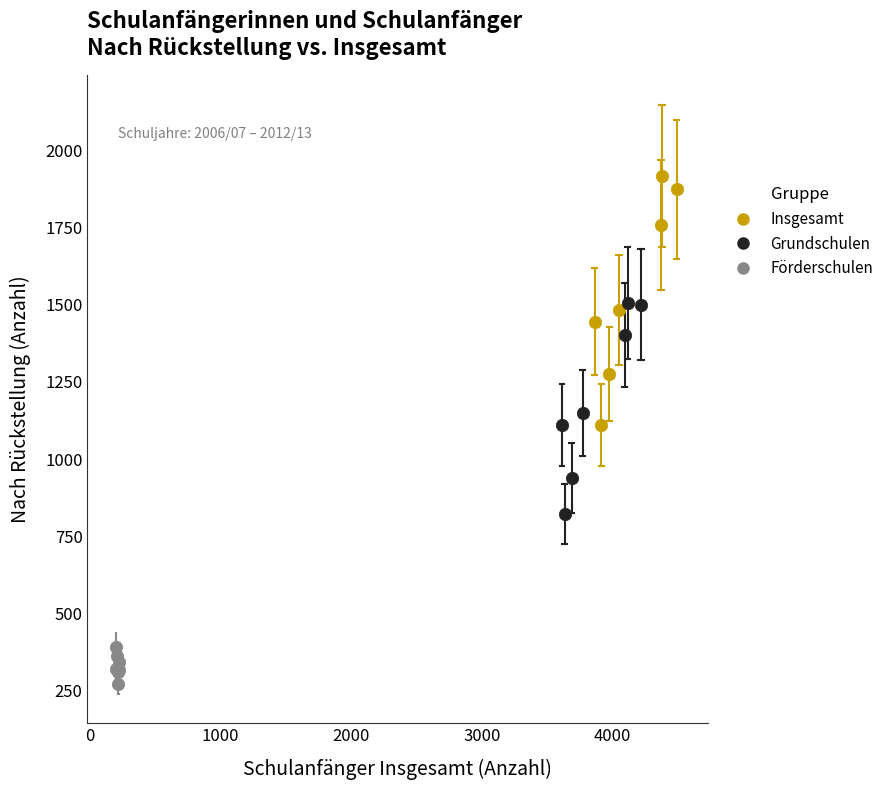

Which series contains the highest Y value?

Insgesamt